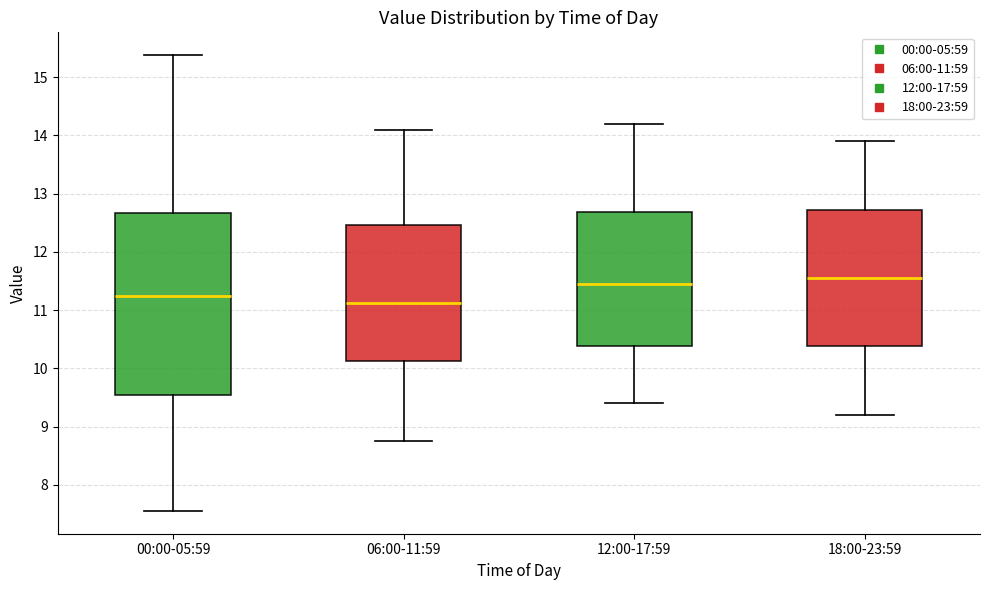

Where does the upper whisker of the box for 00:00-05:59 end on the y-axis? The values are not printed on the chart, so give them approximately, as read against the axis.

15.4